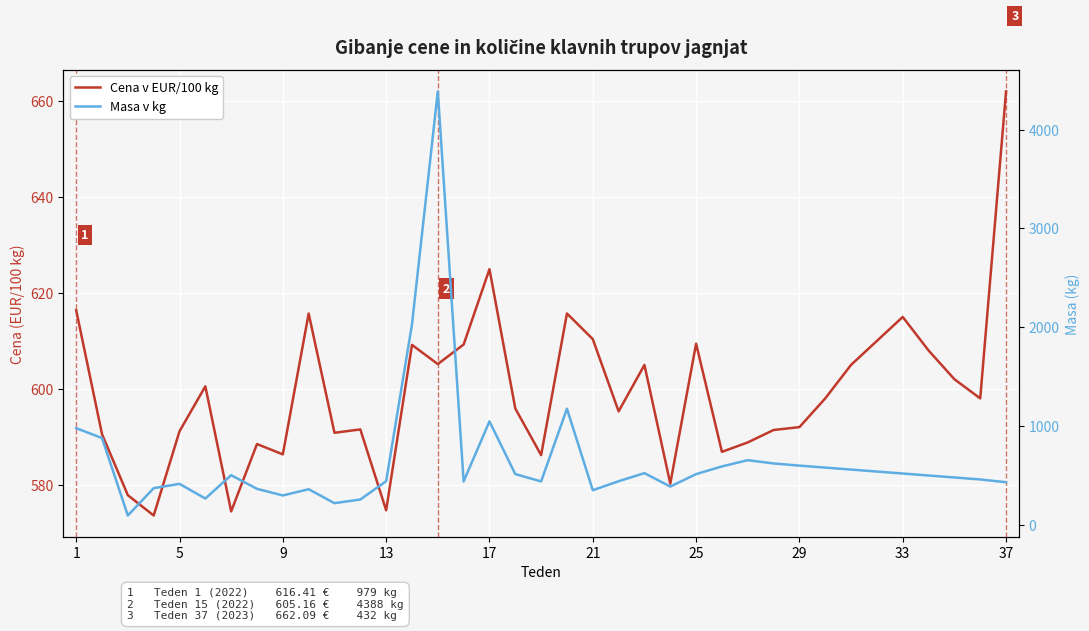

Where is Cena v EUR/100 kg nearest to the value 617?

1